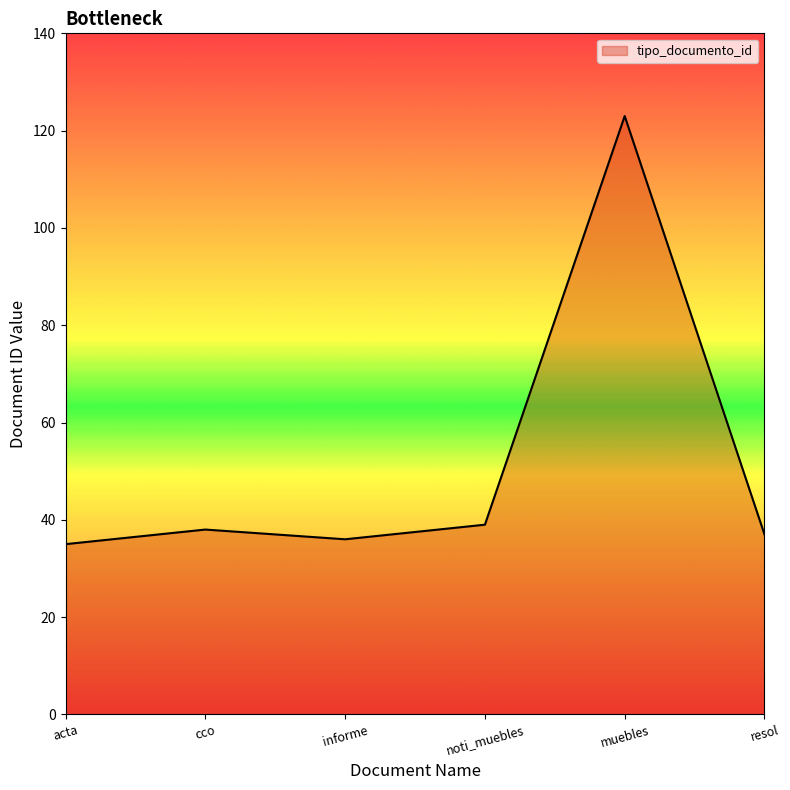

What is the change in value from muebles to resol?

-86